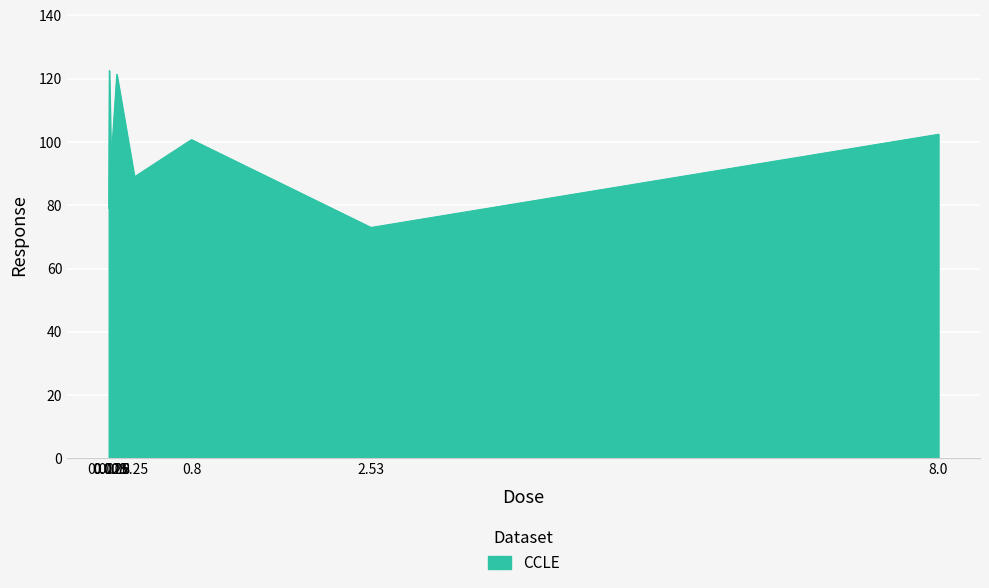

List the labels in order of value, largest first.

0.008, 0.08, 8.0, 0.8, 0.025, 0.25, 0.0025, 2.53